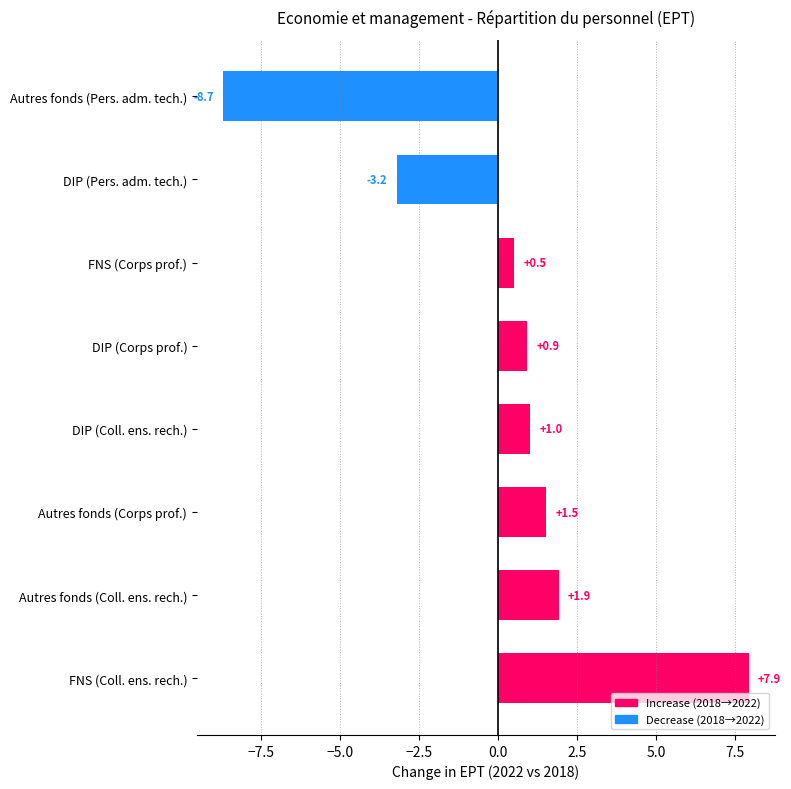

What is the change in value from FNS (Coll. ens. rech.) to Autres fonds (Corps prof.)?

-6.4